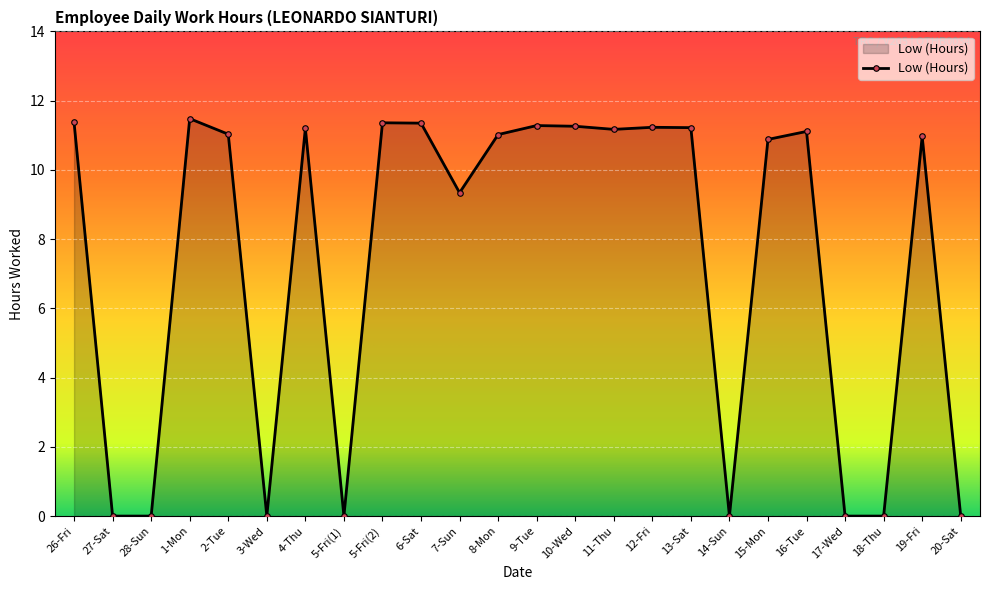

Where is the data nearest to the value 5?

7-Sun